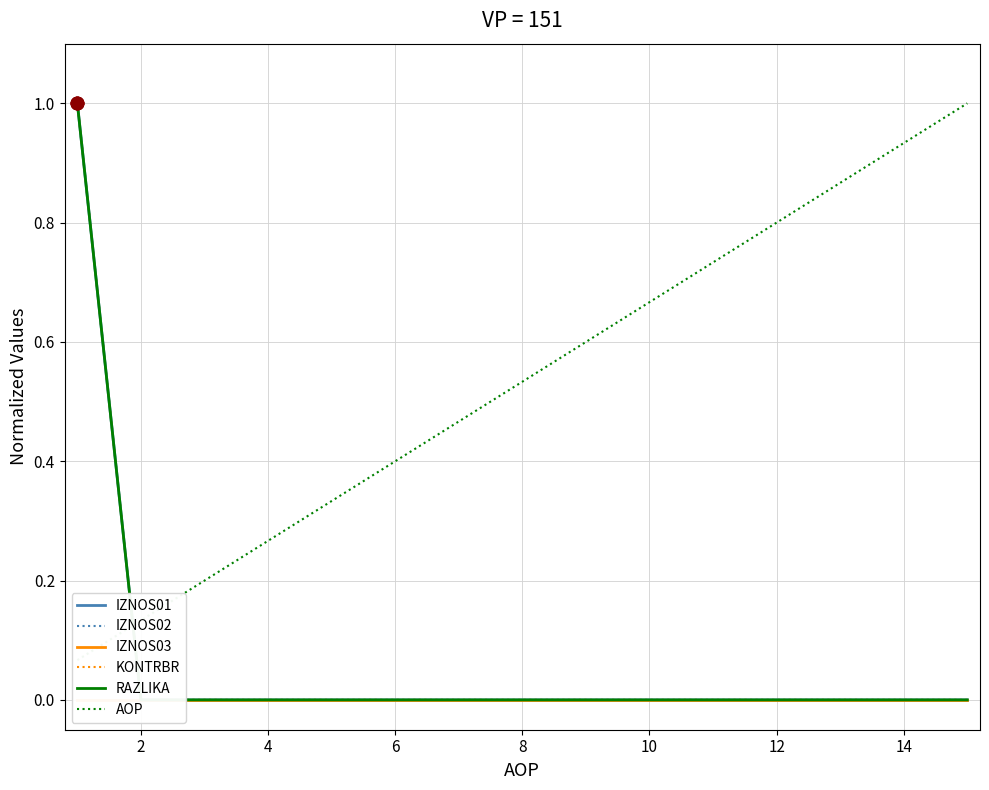

Which series reaches the maximum Y coordinate?

IZNOS01